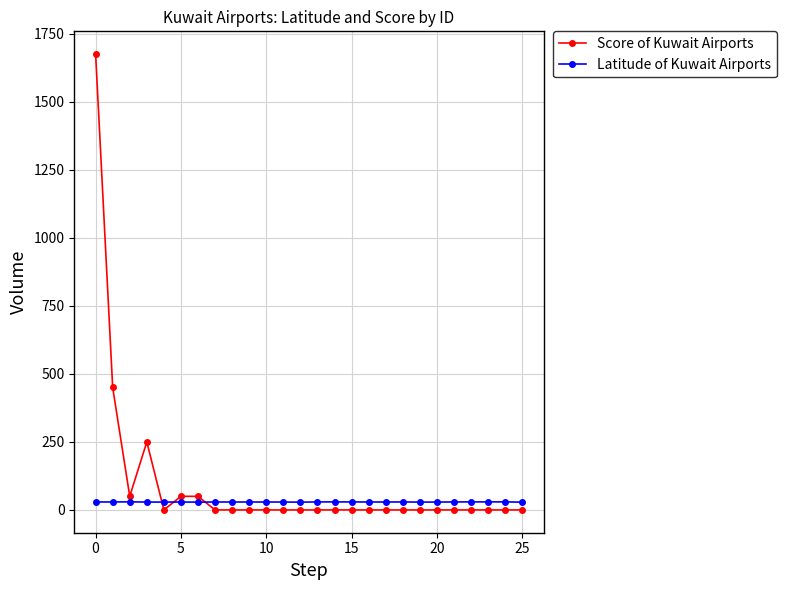

How many intersections are there between Latitude of Kuwait Airports and Score of Kuwait Airports?

3